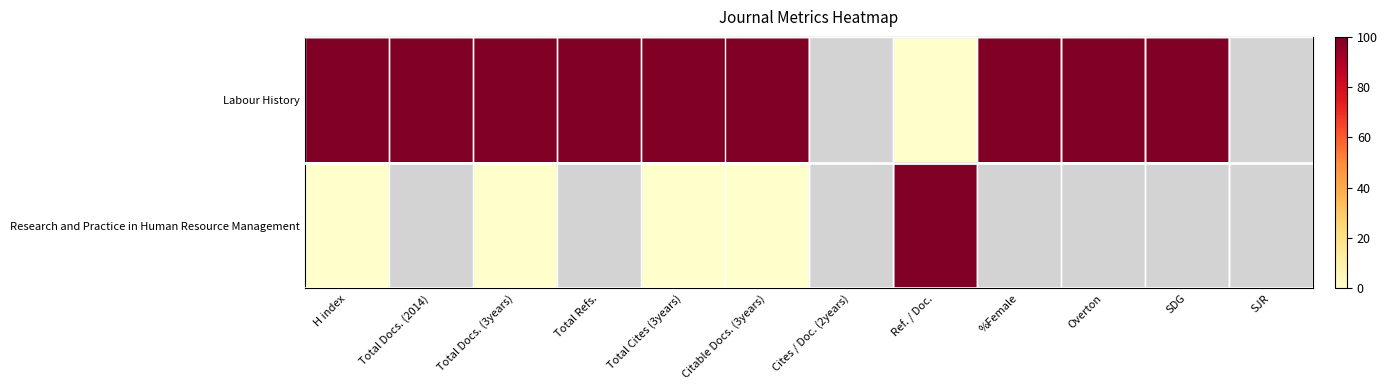

Which has a higher value, Total Refs. or Citable Docs. (3years)?

Total Refs.